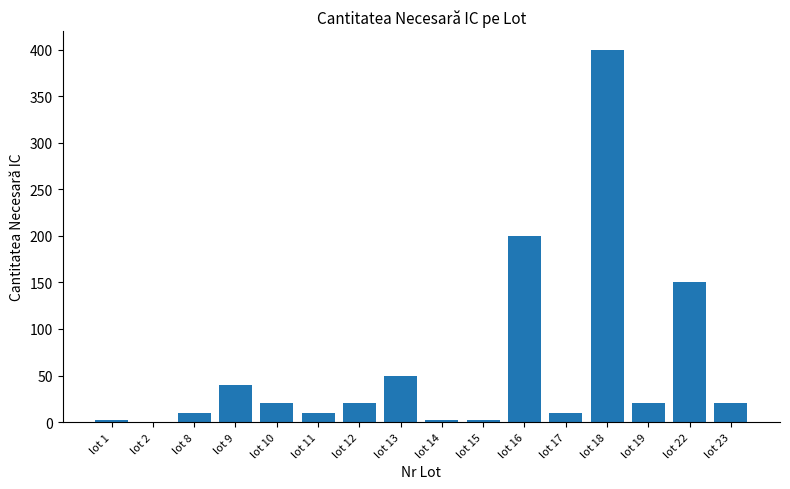

True or false: the data shows 34 at lot 23.

False